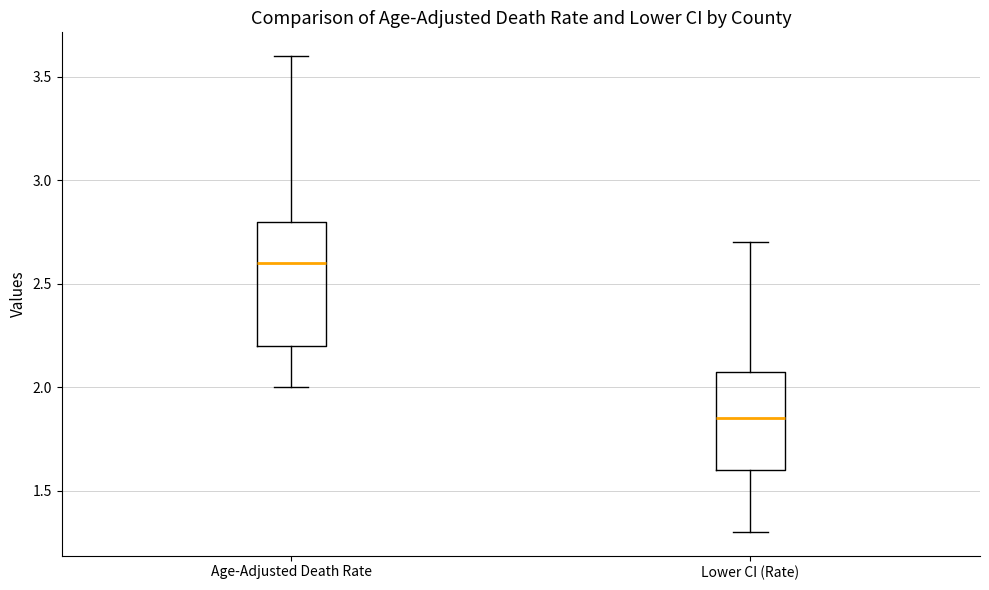

Which box's median line is the highest?

Age-Adjusted Death Rate